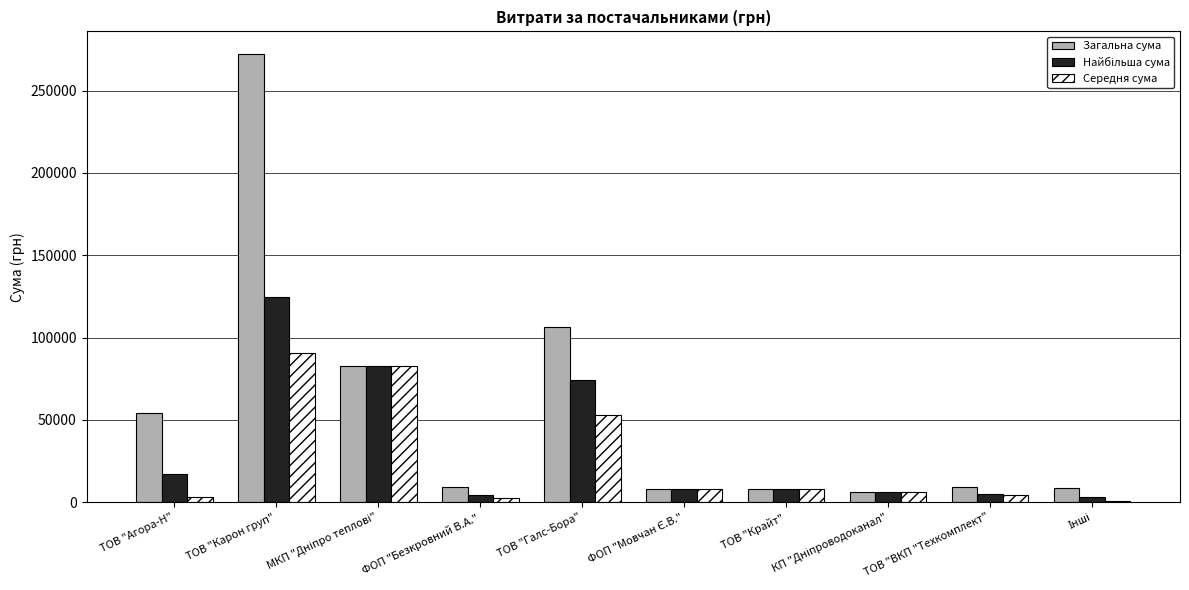

What is the sum of all Середня сума values?

259713.9